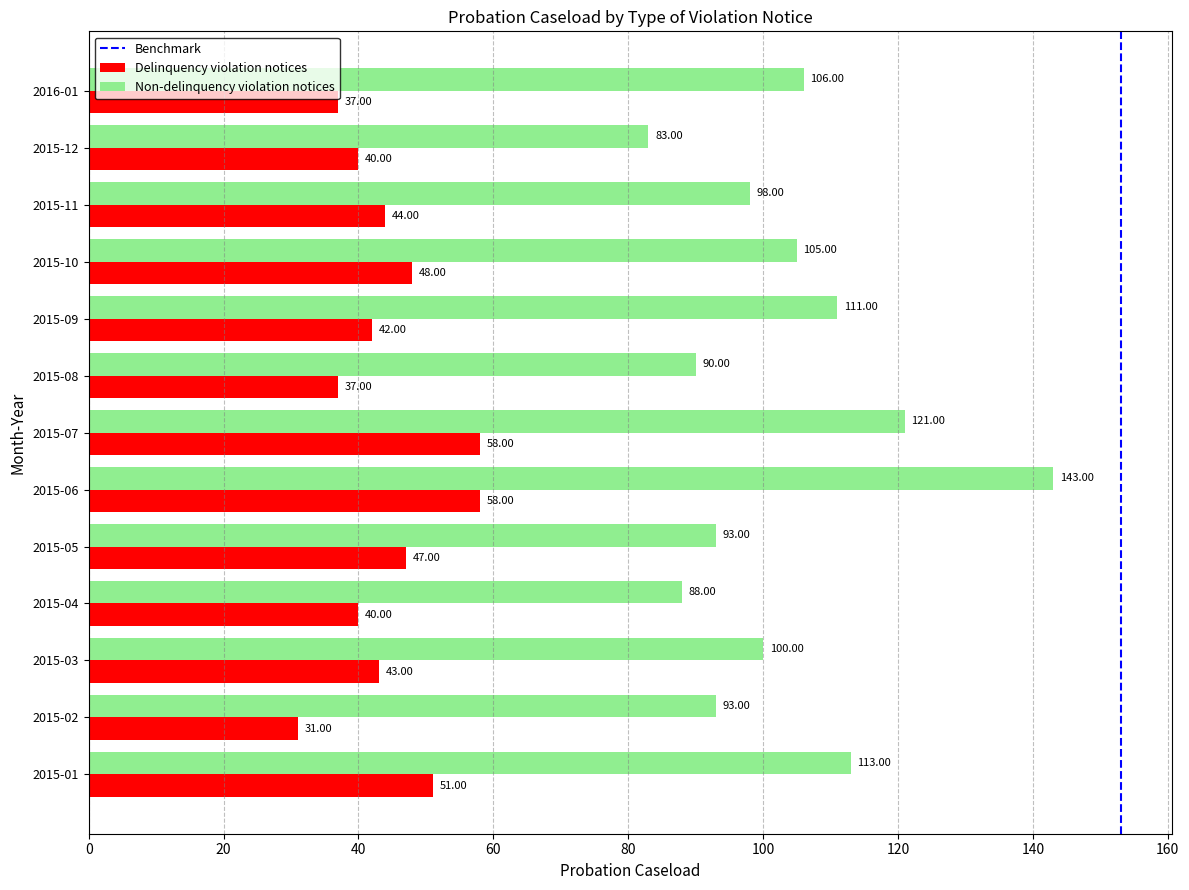

What is the sum of all Non-delinquency violation notices values?

1344